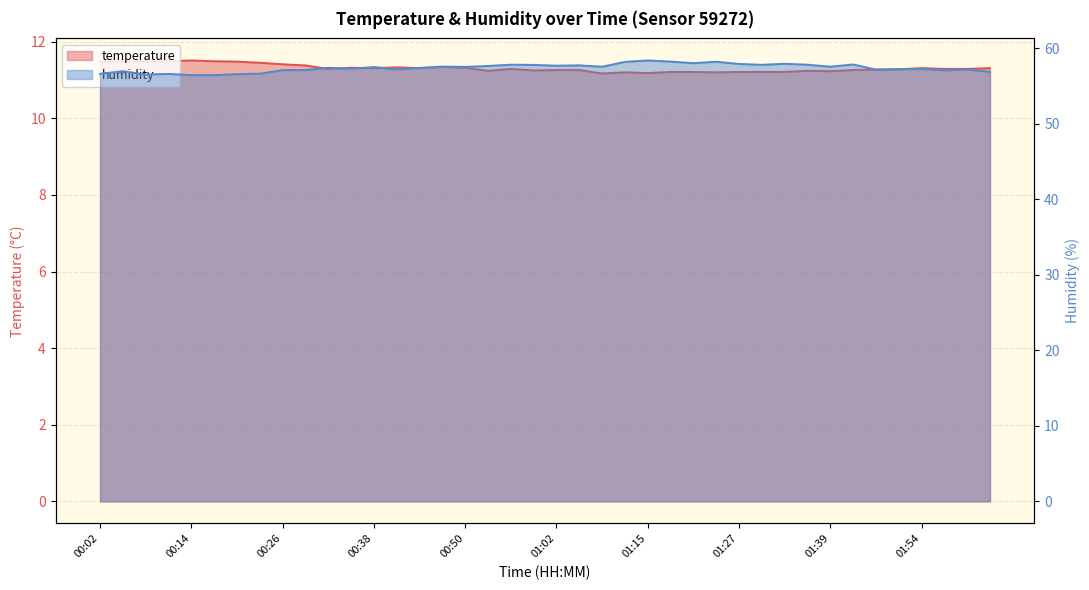

Does the chart have visible grid lines?

Yes